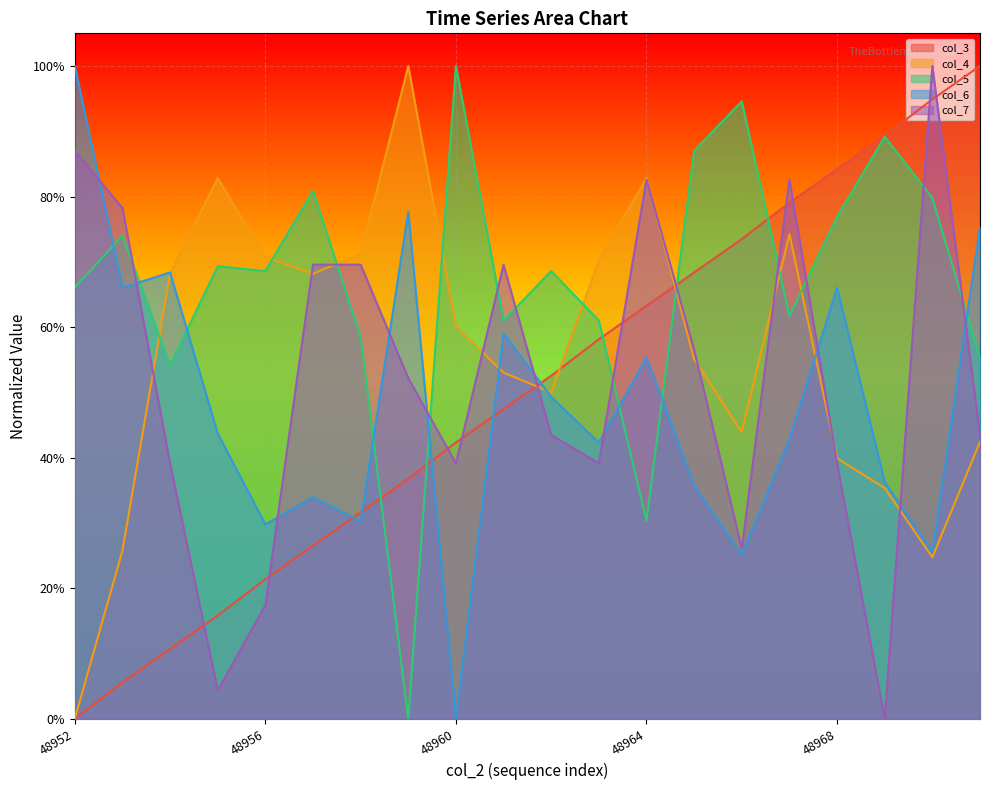

Between 48962 and 48967, which series saw the biggest shift?

col_7